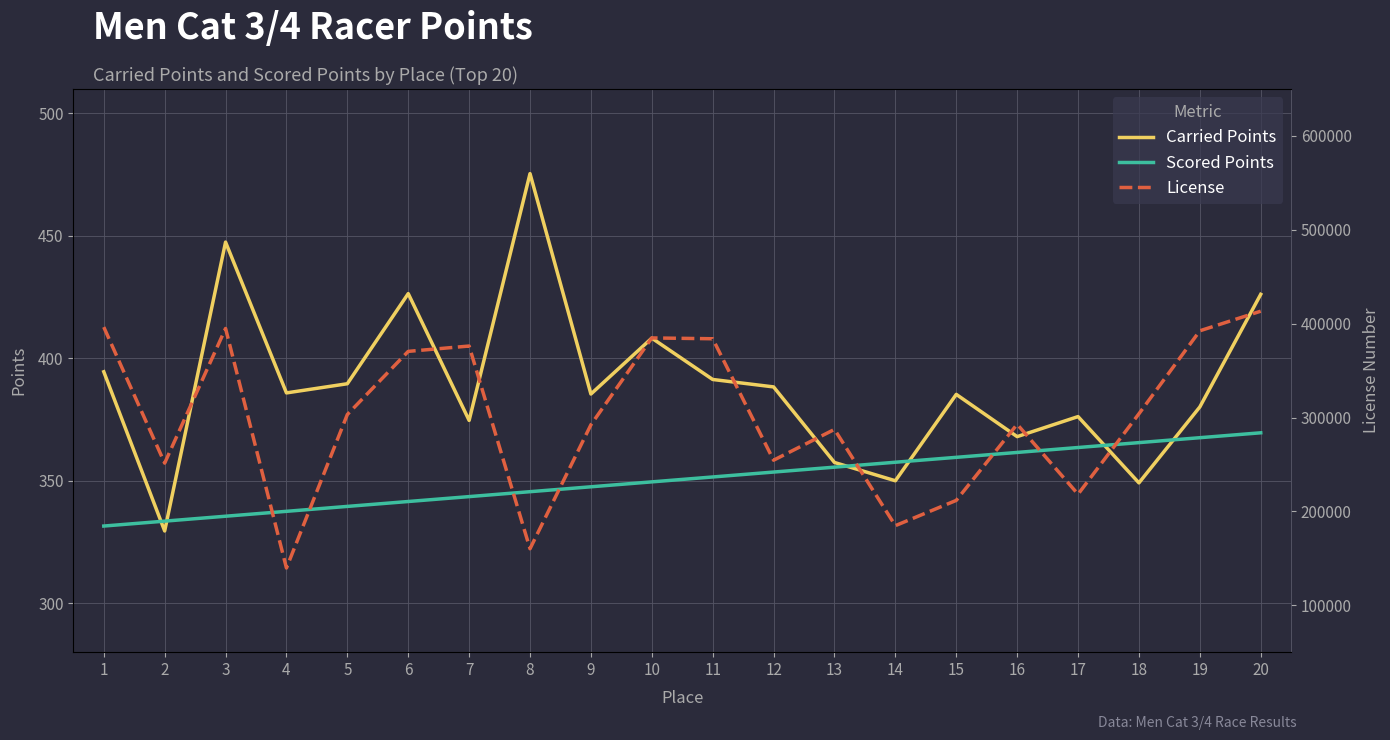

What is the difference between the second highest and second lowest values in the License series?

236141.0